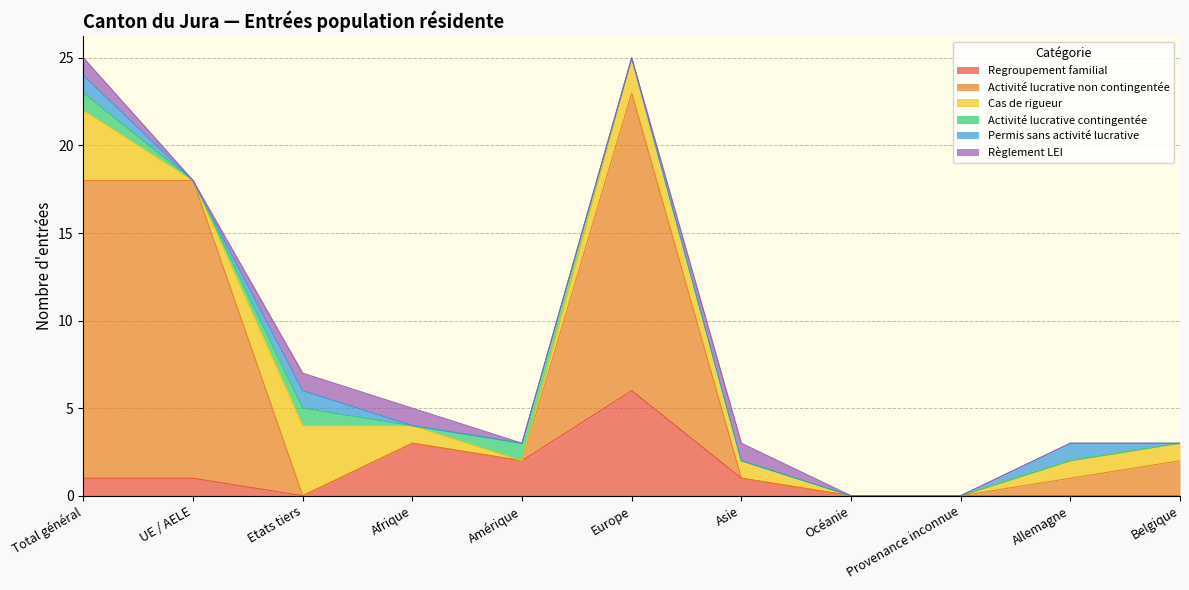

At how many categories does at least one series exceed 8?

3